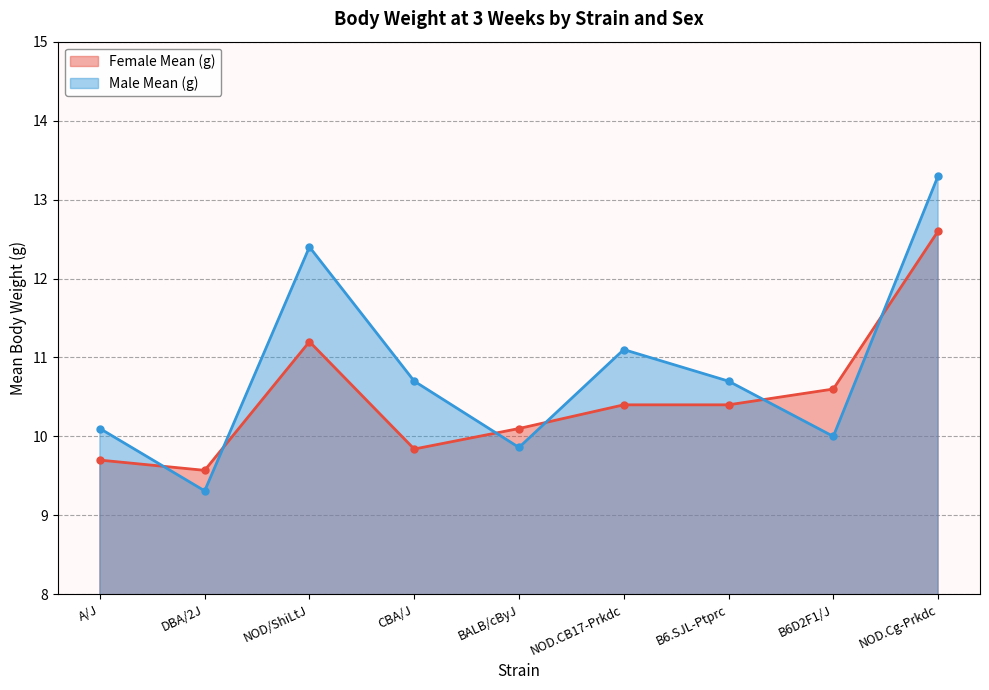

How many lines are shown in the chart?

2